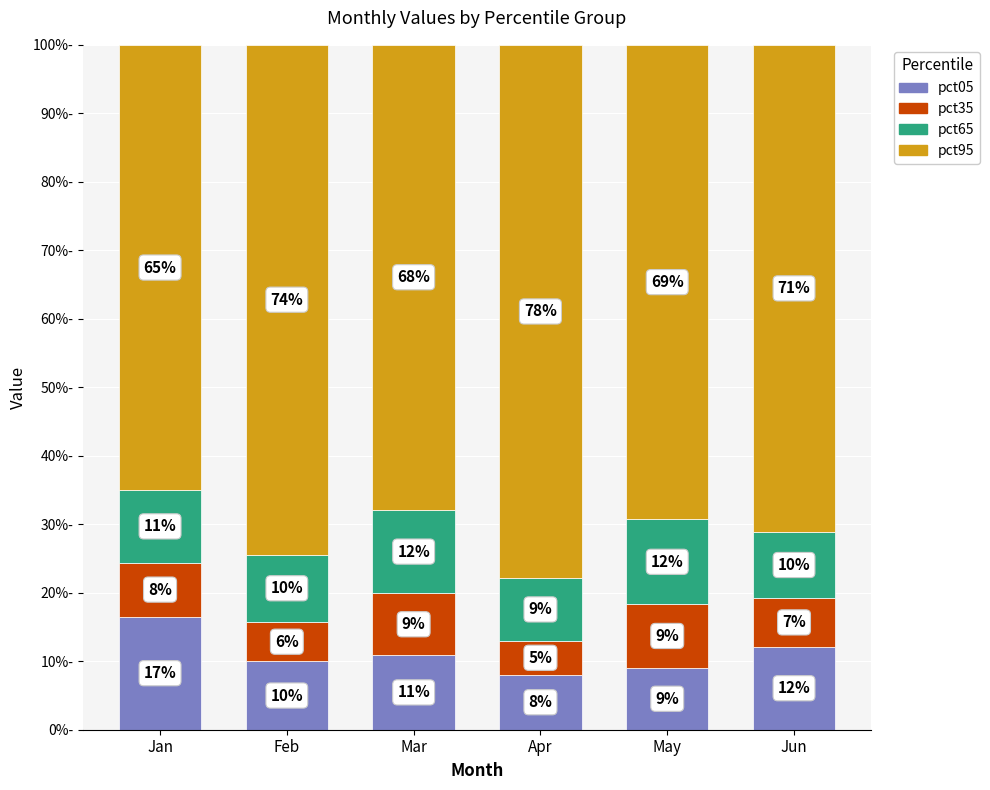

Are the bars horizontal?

No